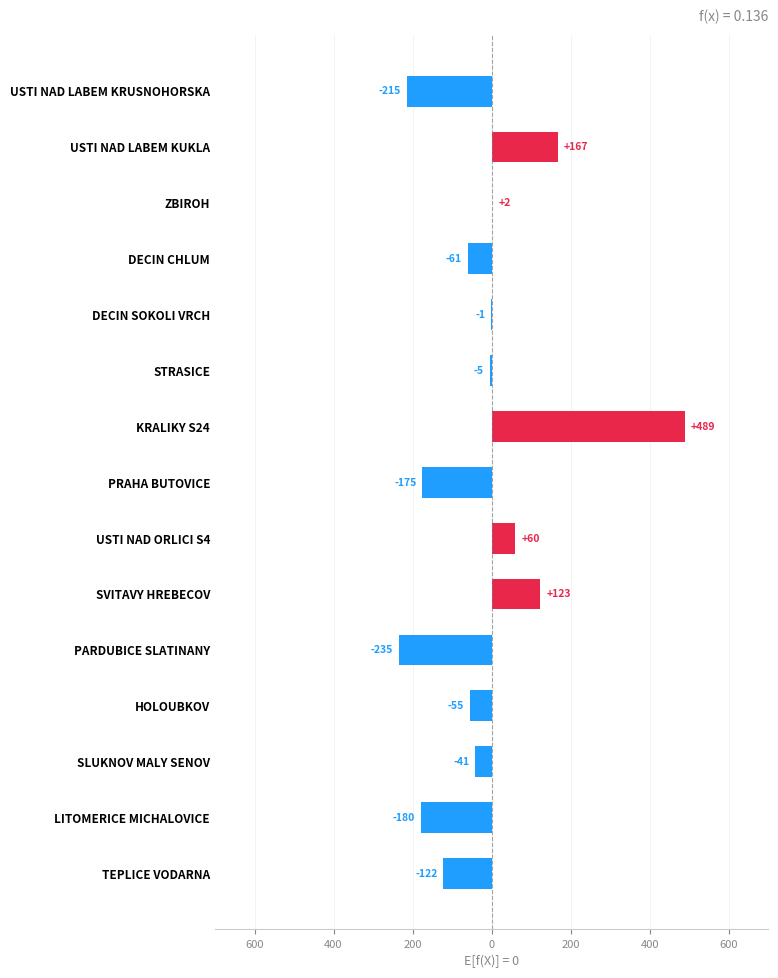

Are the bars horizontal?

Yes